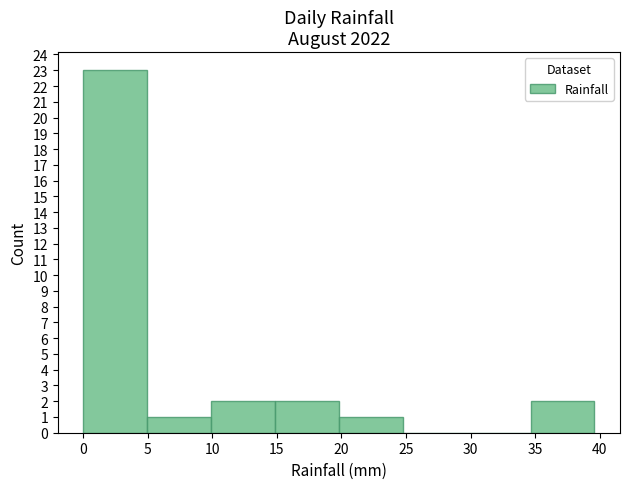

Which range on the x-axis has the tallest bar?

0.00 to 4.95